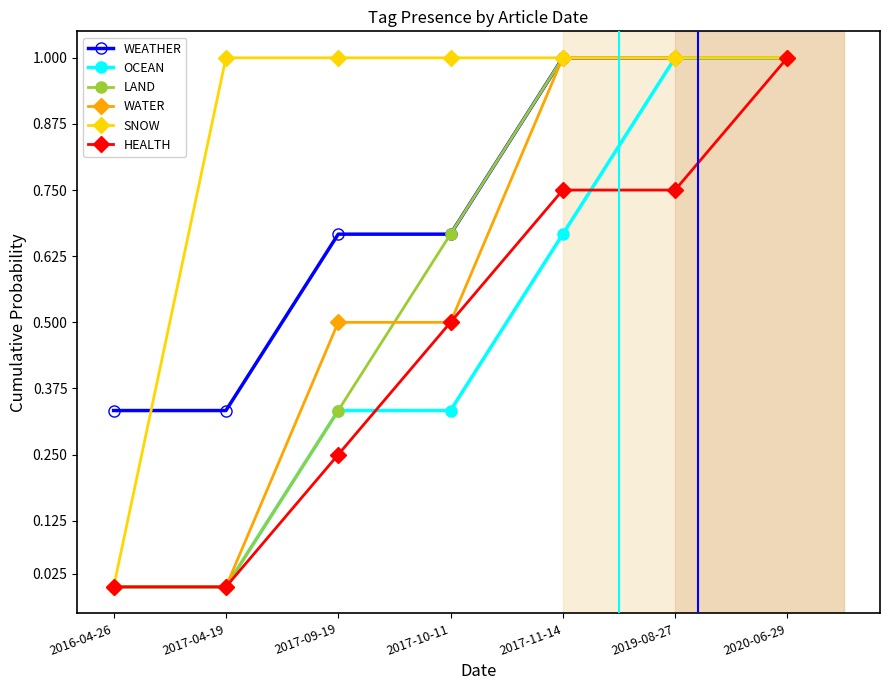

Which series has the largest total across all categories?

SNOW